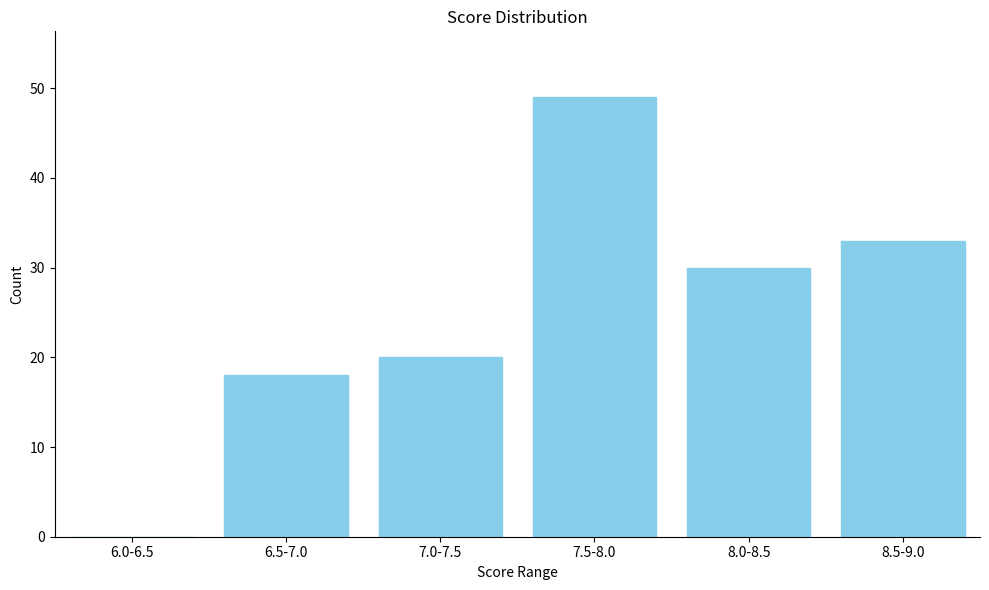

Reading left to right, what are all the values shown in this chart?

6.0-6.5=0	6.5-7.0=18	7.0-7.5=20	7.5-8.0=49	8.0-8.5=30	8.5-9.0=33